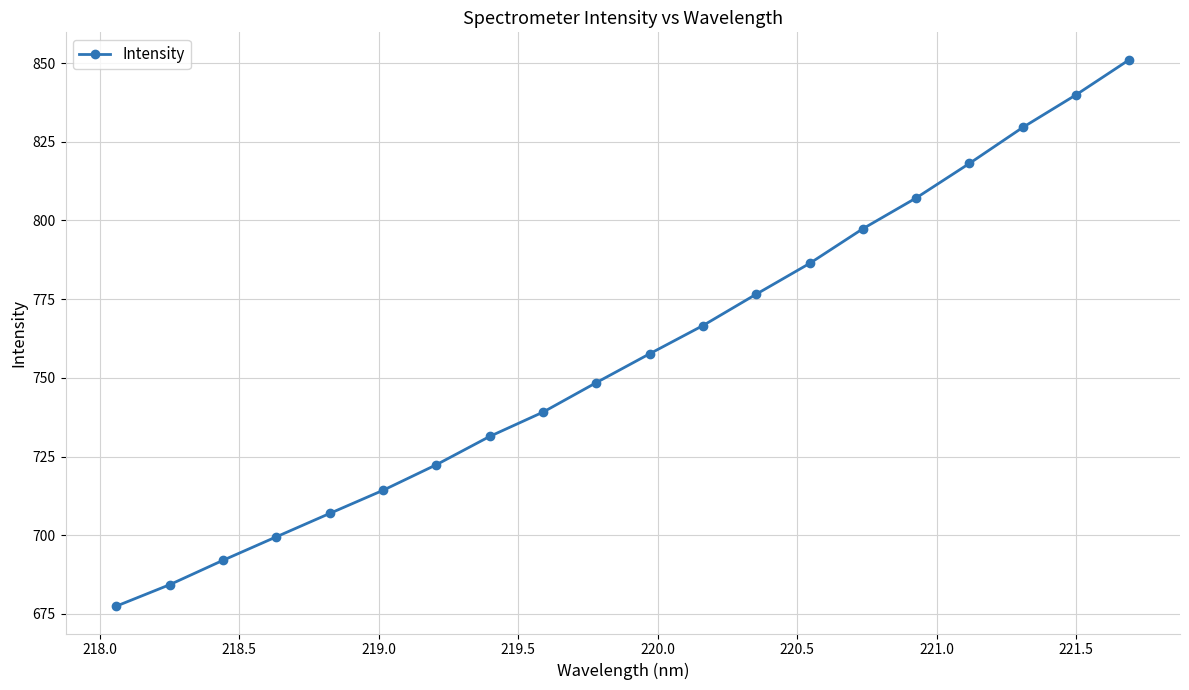

How many lines are shown in the chart?

1